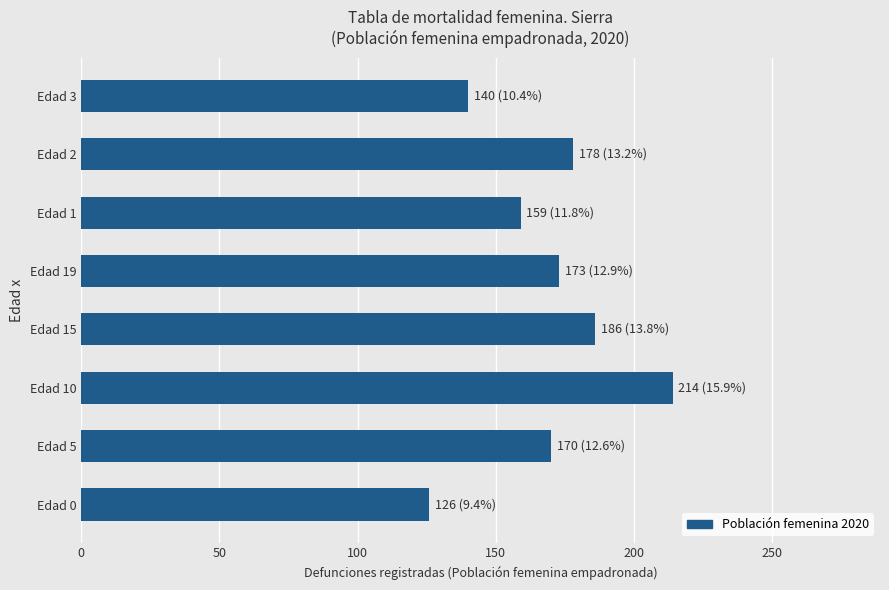

How many bars are there in total?

8